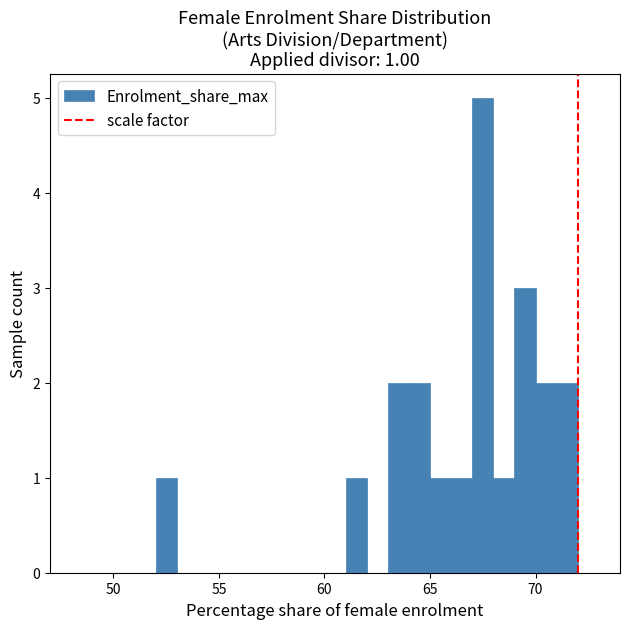

Read against the x-axis, roughly where is the centre of the tallest bar?

67.5